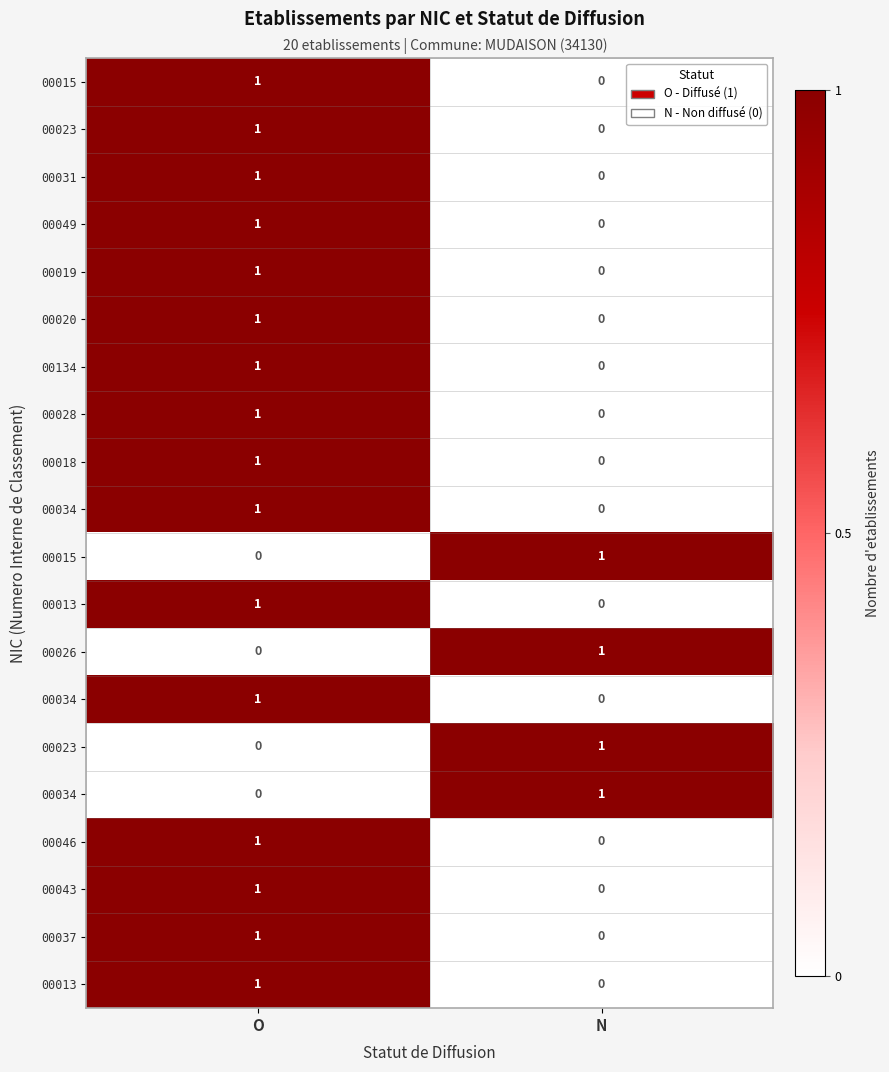

What is the difference between the highest and lowest values at O?

1